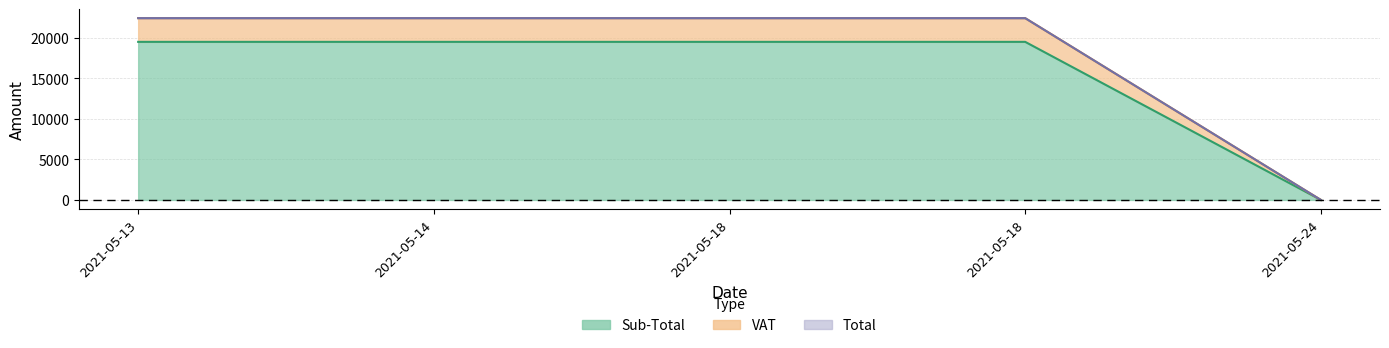

What is the sum of all Sub-Total values?

78000